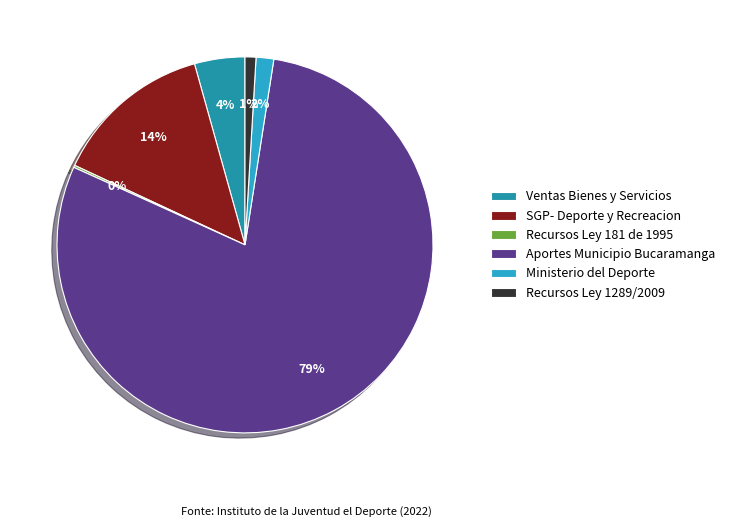

To the nearest percent, what is the combined percentage of SGP- Deporte y Recreacion and Aportes Municipio Bucaramanga?

93%